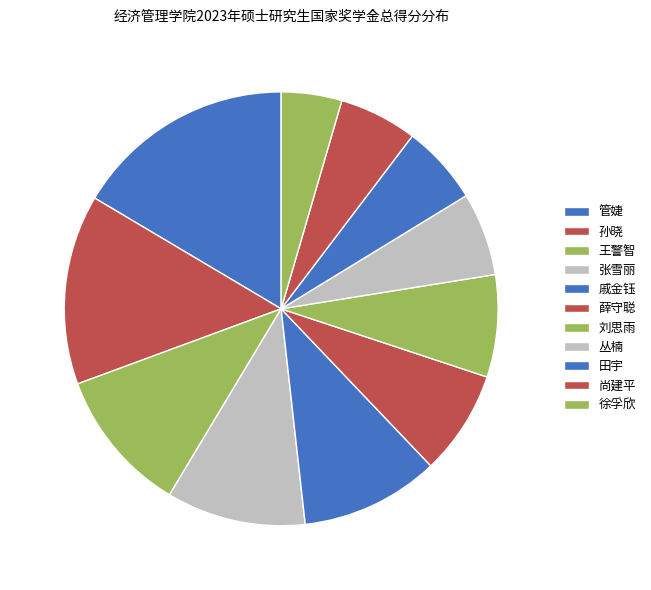

The 王警智 slice represents 1% of the pie. True or false?

False